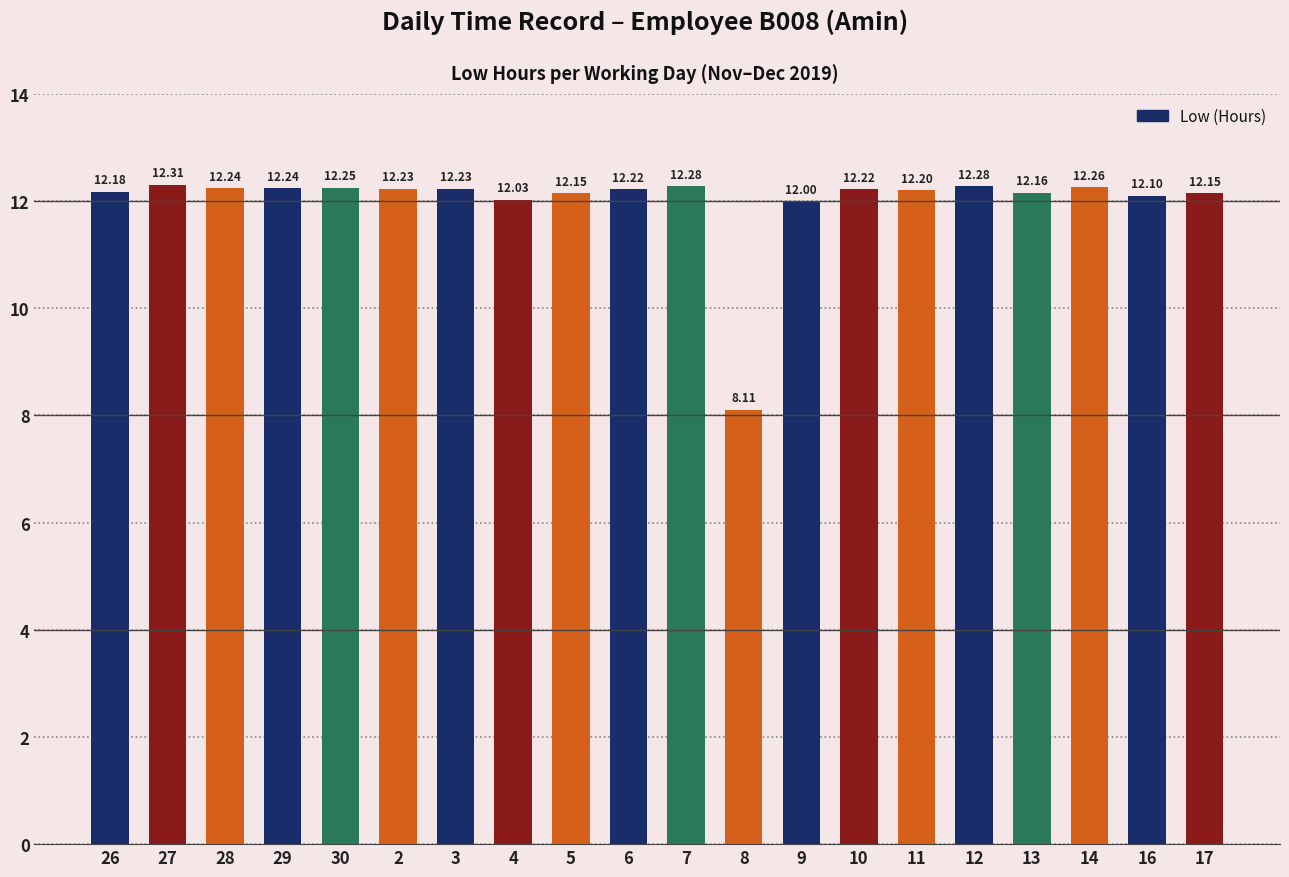

What is the average value?

12.0